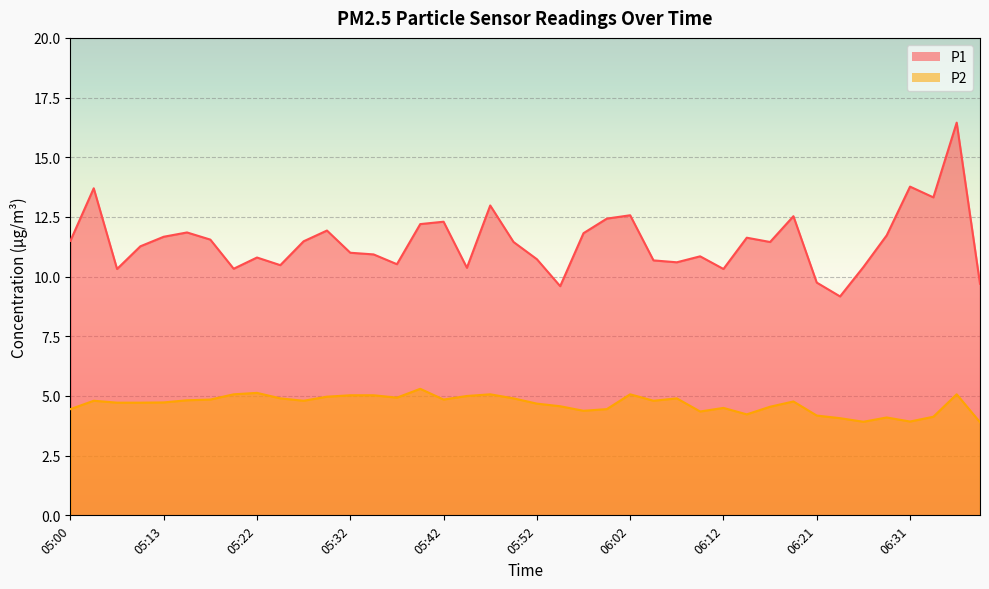

What is the difference between the highest and lowest values at 05:50?

6.5